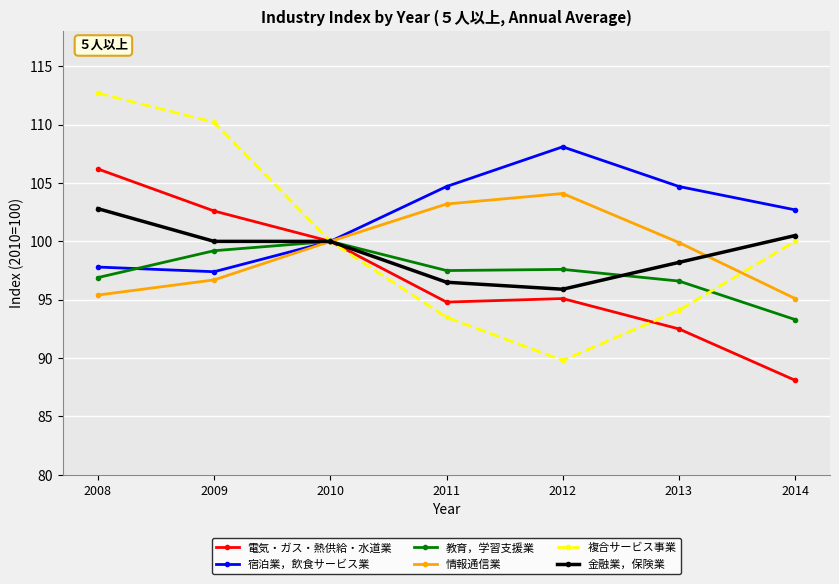

True or false: 教育，学習支援業 has a value of 100.0 at 2010.

True